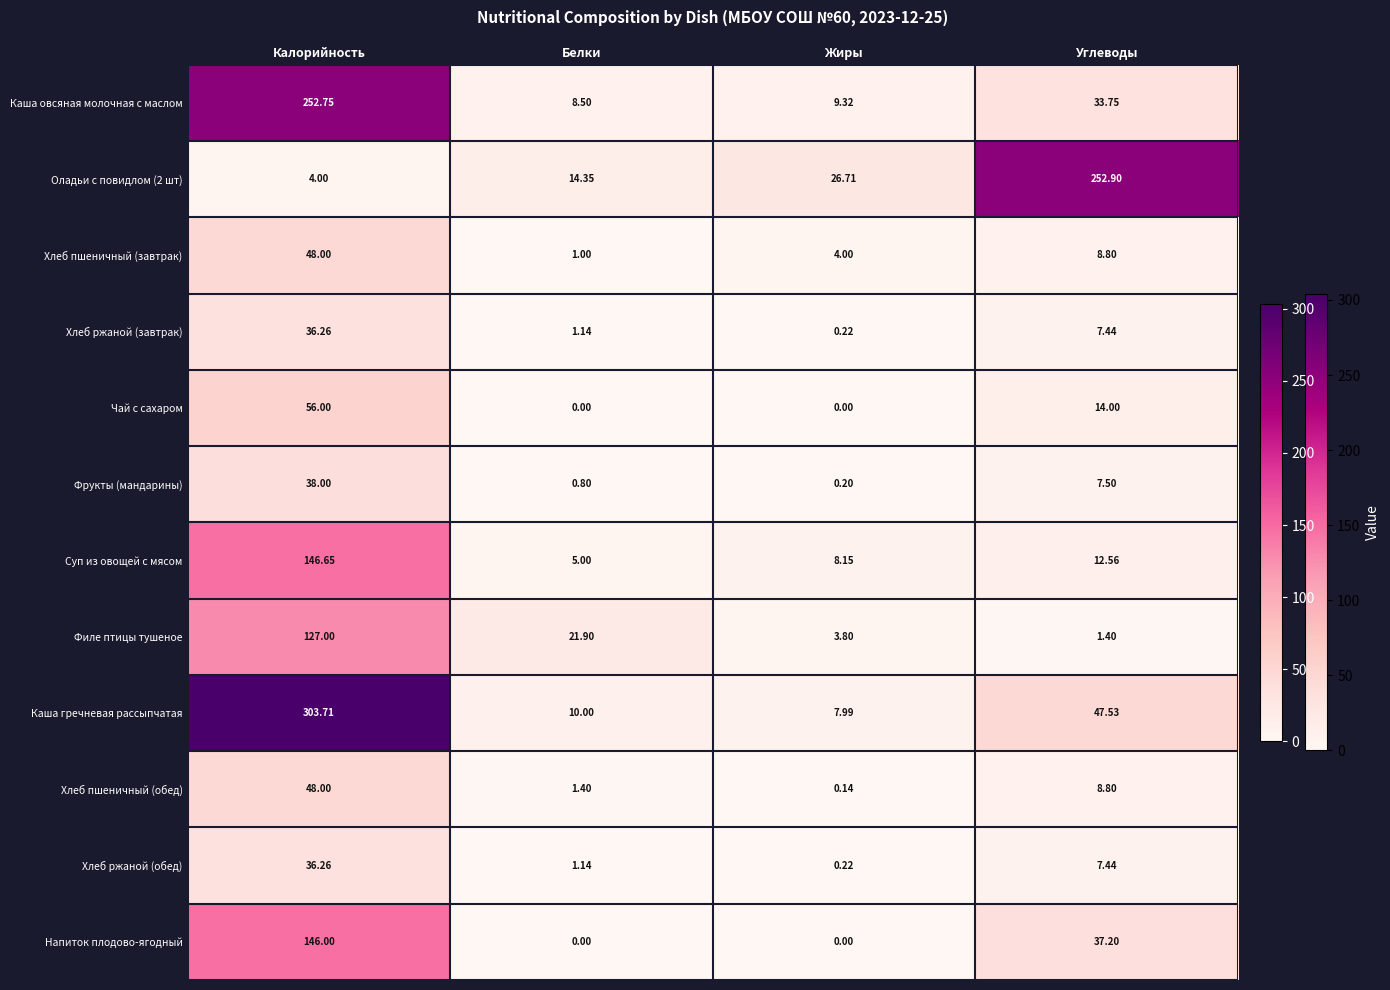

List the labels in order of Хлеб ржаной (обед) value, largest first.

Калорийность, Углеводы, Белки, Жиры